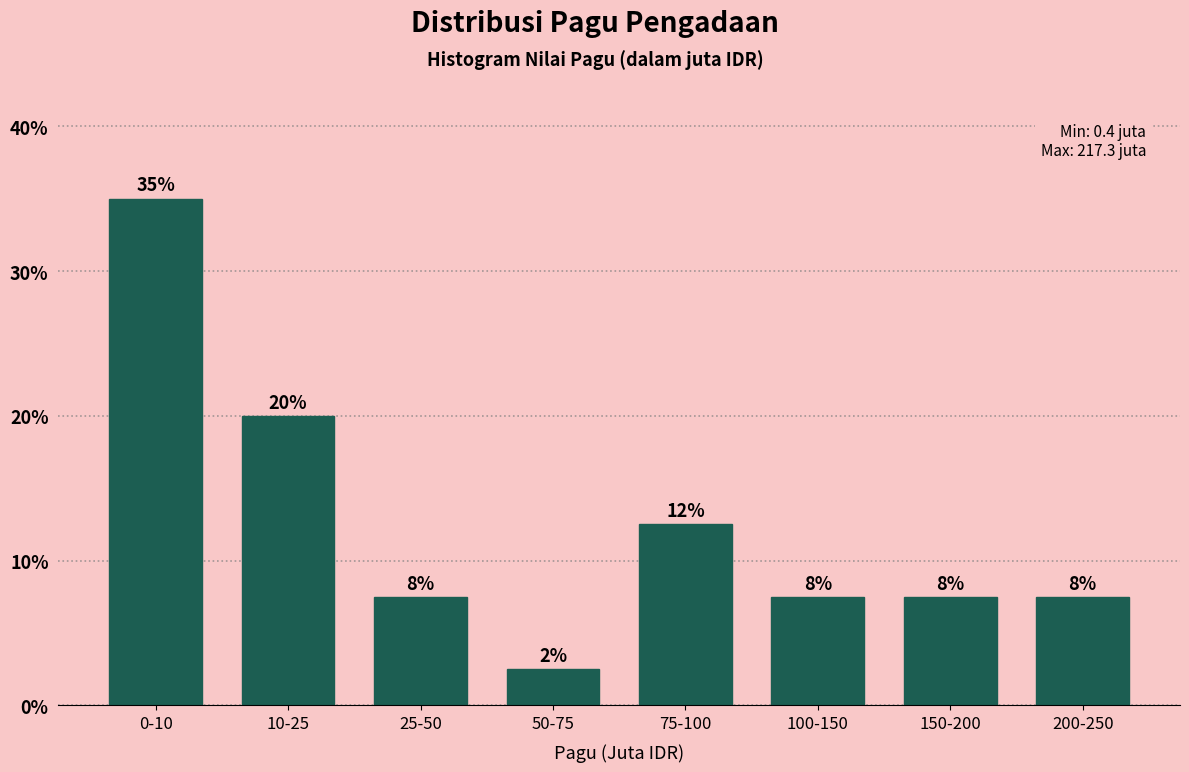

Does the chart contain any negative values?

No